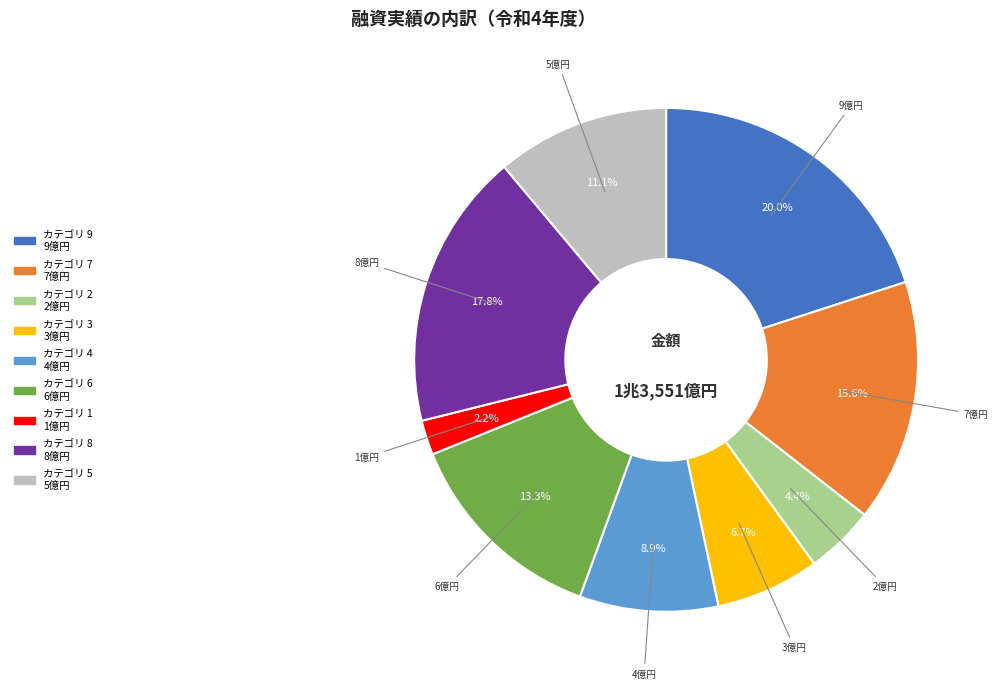

Does any single category account for the majority?

No